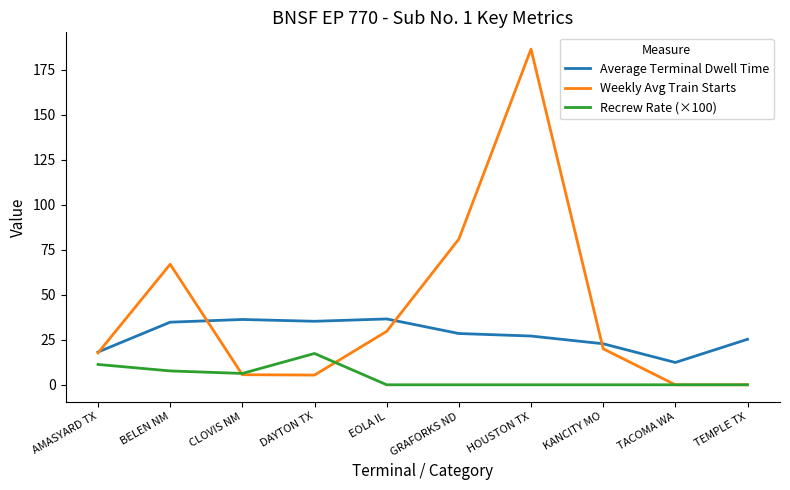

Which series has the widest spread of values?

Weekly Avg Train Starts